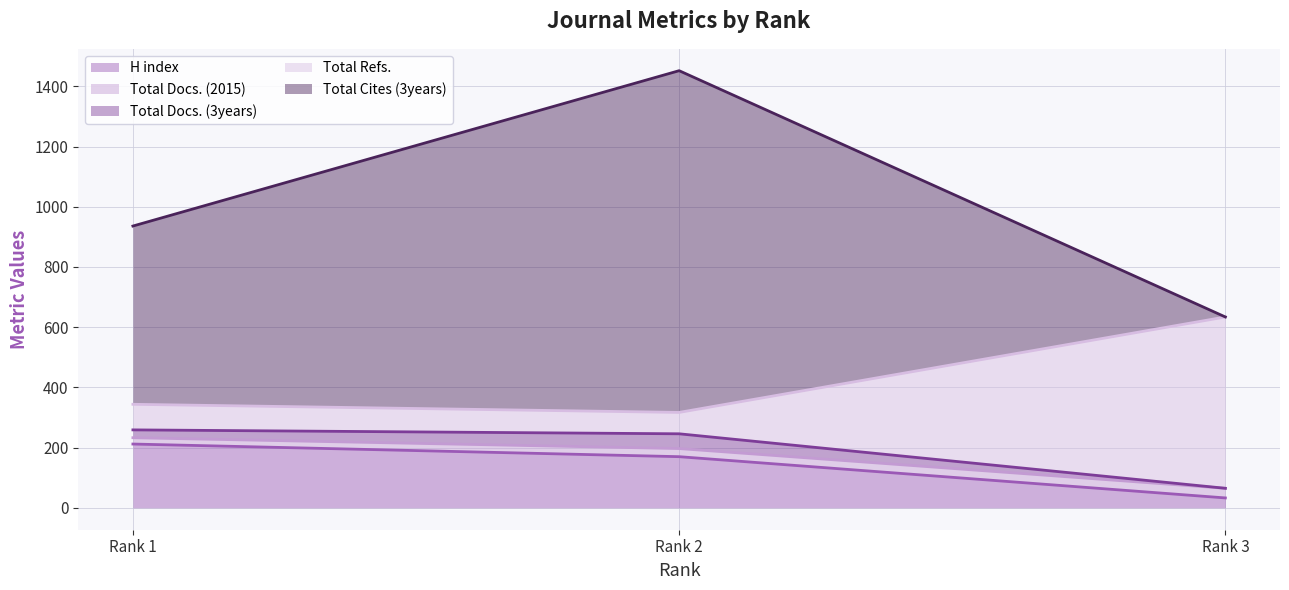

What is the value of the Total Refs. point at the 1st from the left?

344